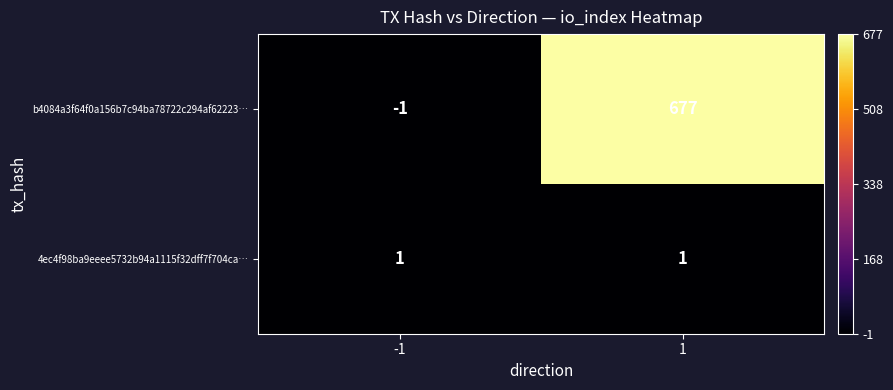

What is the maximum value shown in the chart?

677